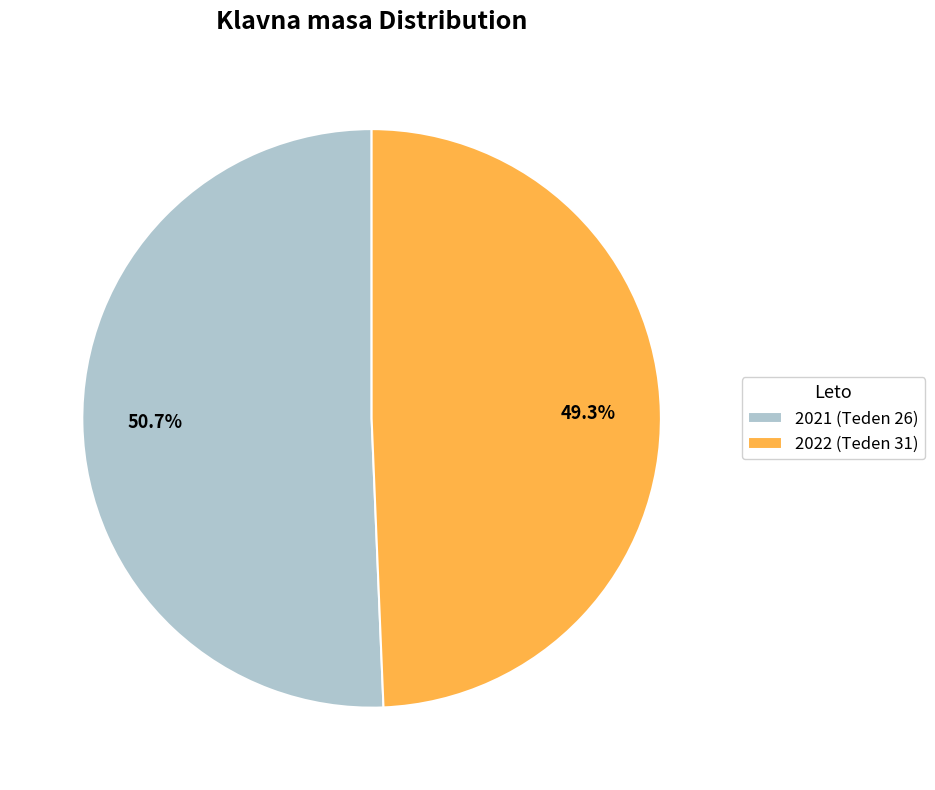

Which has a higher value, 2021 (Teden 26) or 2022 (Teden 31)?

2021 (Teden 26)